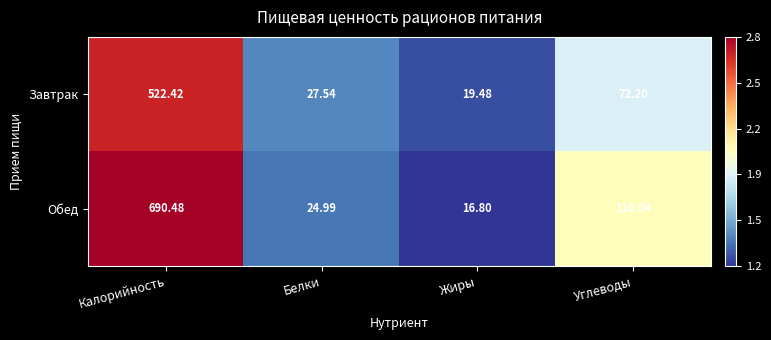

Where does the Завтрак series first go above 72?

Калорийность